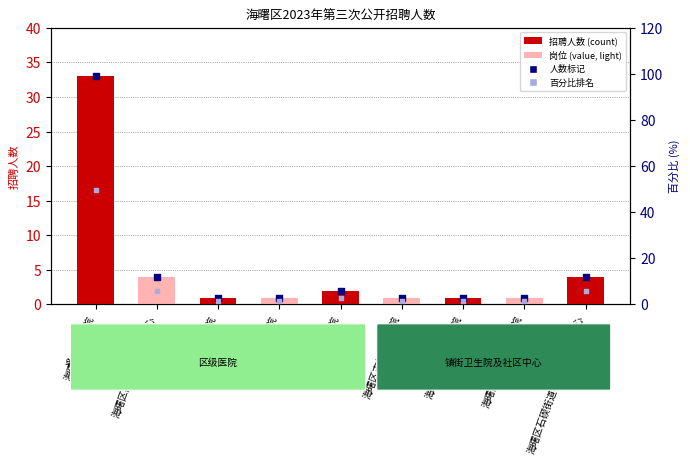

Which series contains the highest Y value?

百分比排名 (rank)